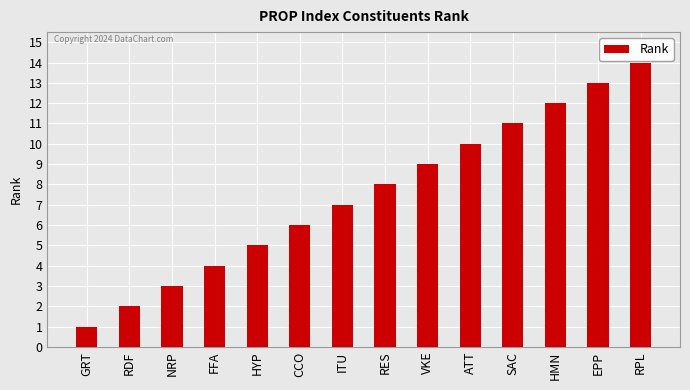

Rank the categories by value from highest to lowest.

RPL, EPP, HMN, SAC, ATT, VKE, RES, ITU, CCO, HYP, FFA, NRP, RDF, GRT